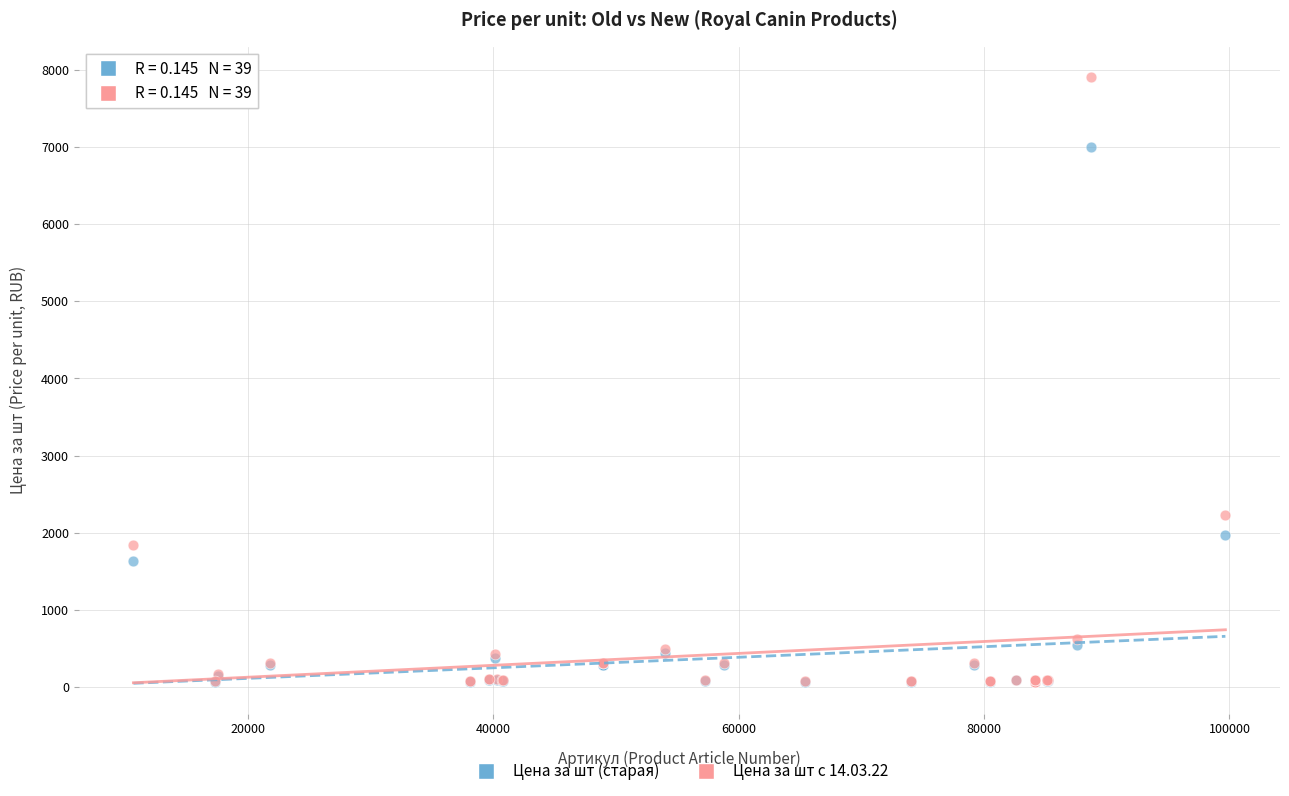

Across all series, what Y value is closest to 3985?

2227.7